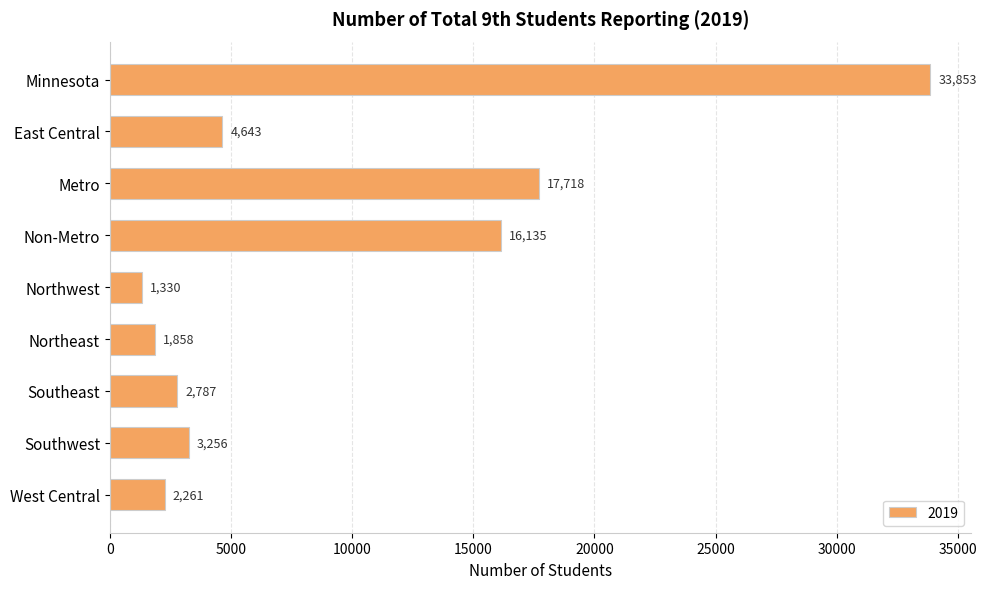

Rank the categories by value from highest to lowest.

Minnesota, Metro, Non-Metro, East Central, Southwest, Southeast, West Central, Northeast, Northwest